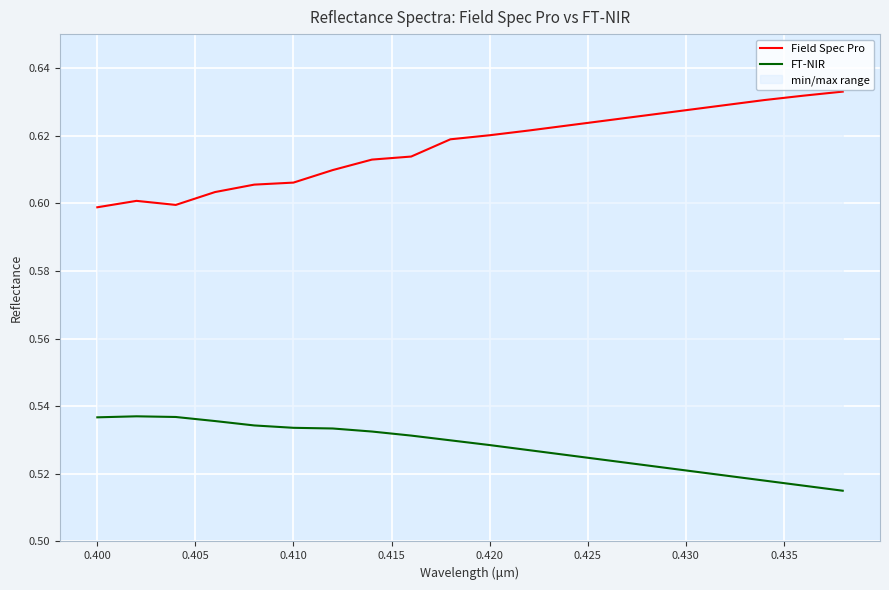

What is the value of the Field Spec Pro point at the 11th from the left?

0.6